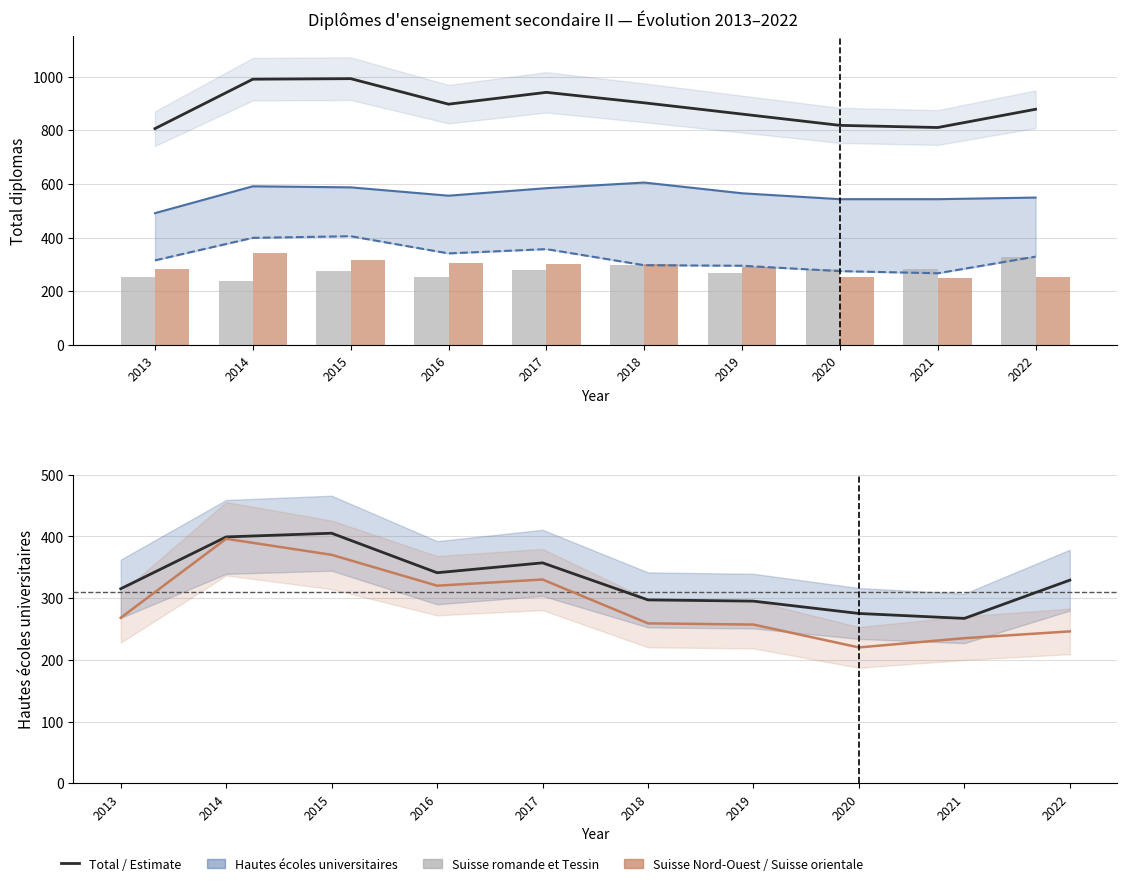

What is the difference between the maximum and minimum values in the Total series?

186